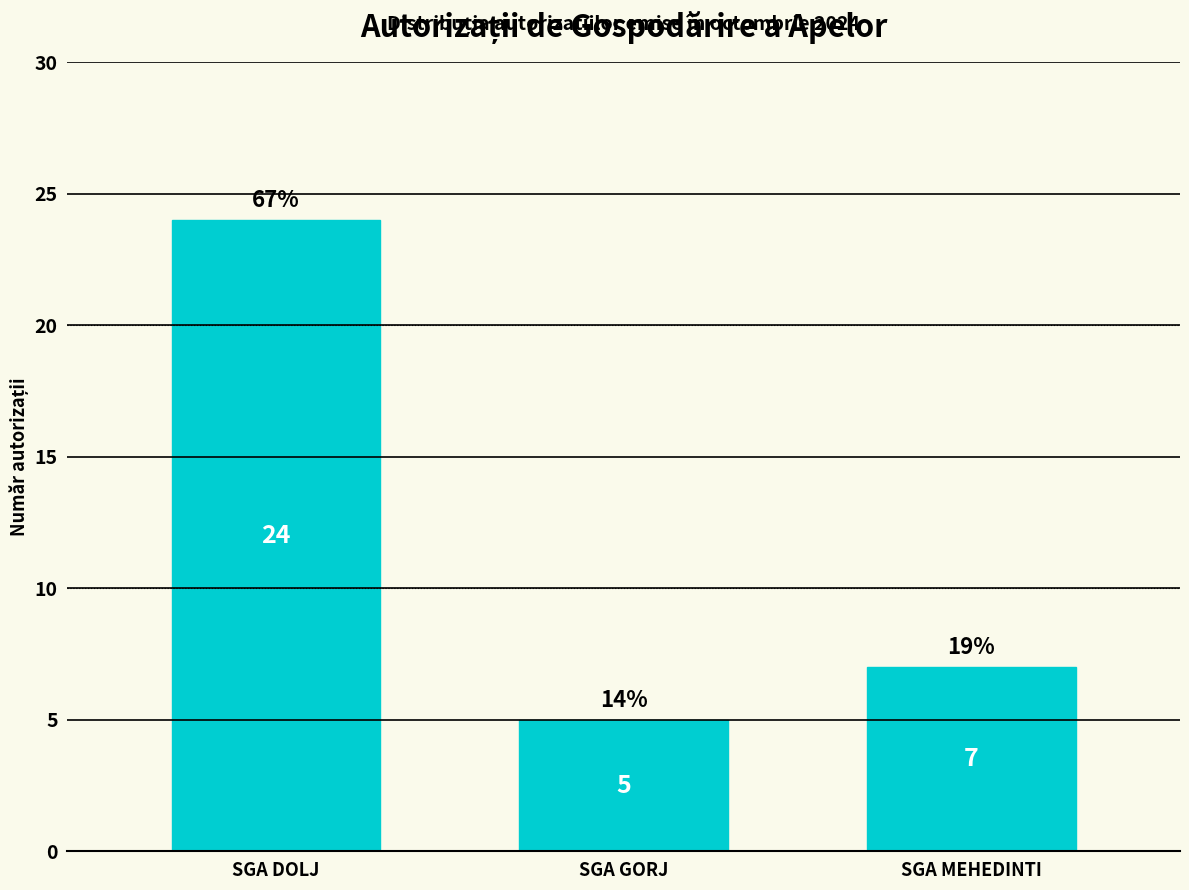

Reading right to left, what are all the values shown in this chart?

7	5	24